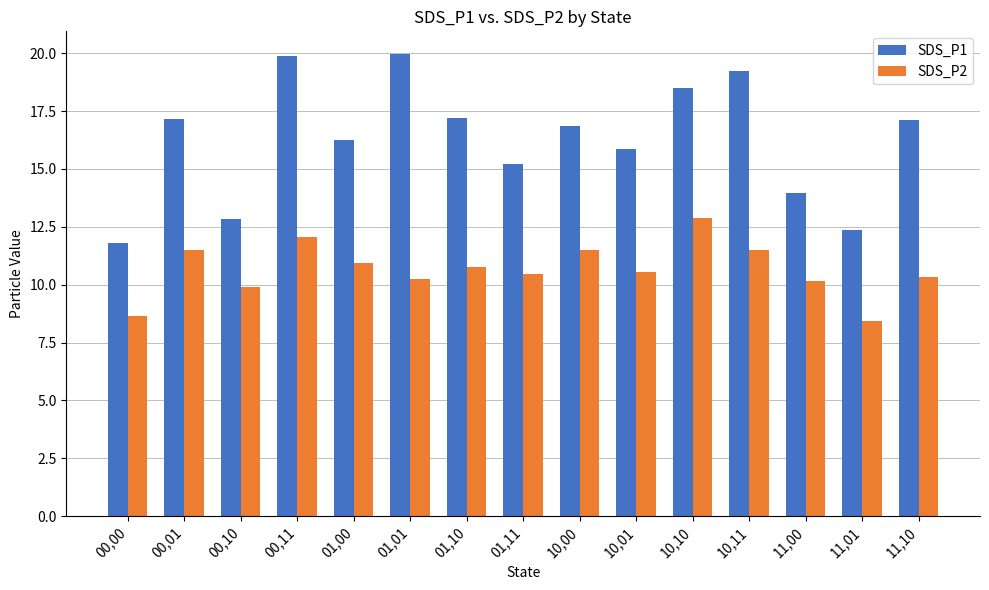

What is the difference between the highest and lowest values at 01,11?

4.8